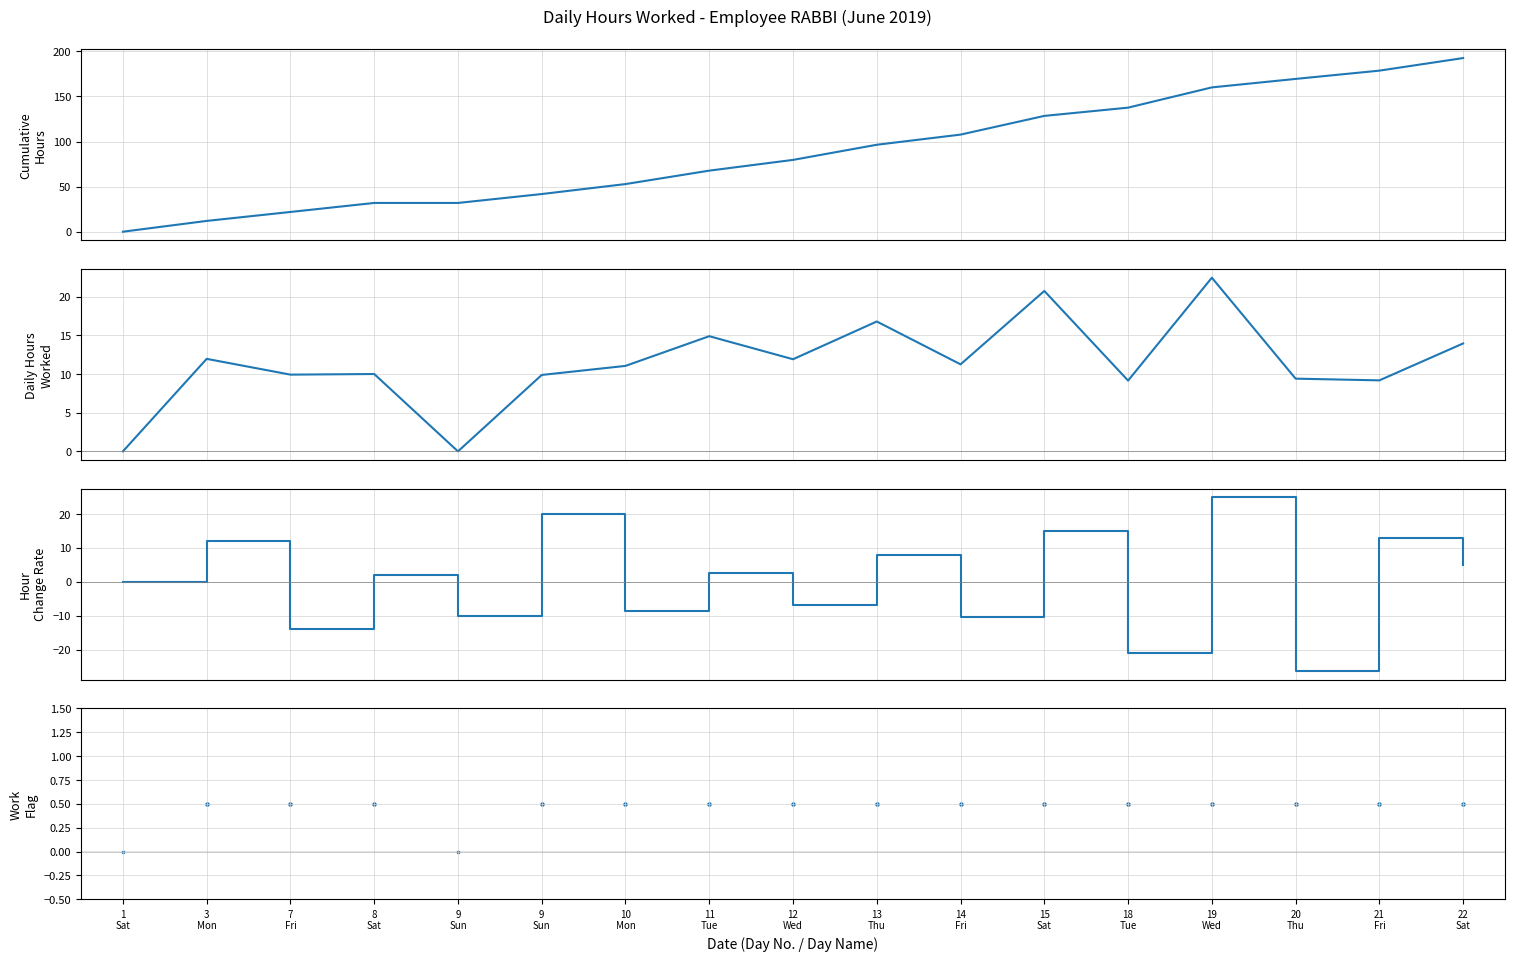

What is the ratio of the value at 11 Tue to the value at 15 Sat?

0.7